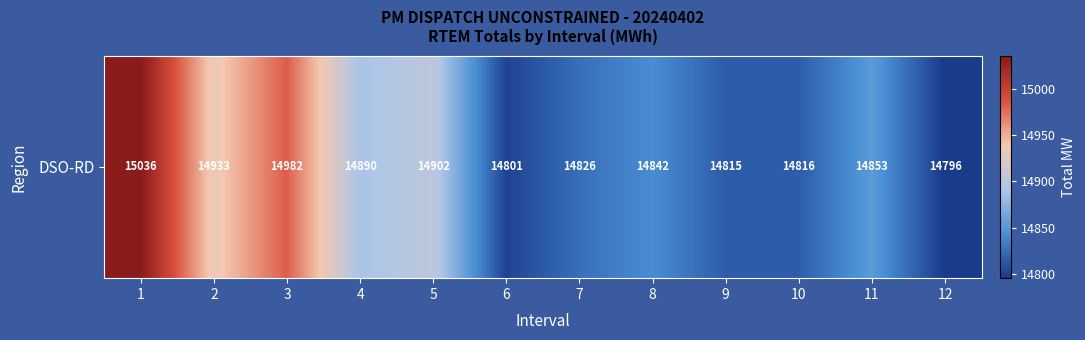

The value at 3 is 22158.5. True or false?

False